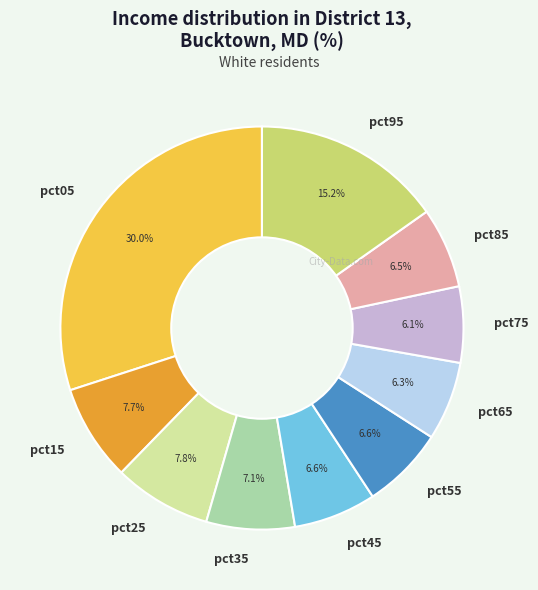

To the nearest percent, what is the combined percentage of pct15 and pct85?

14%